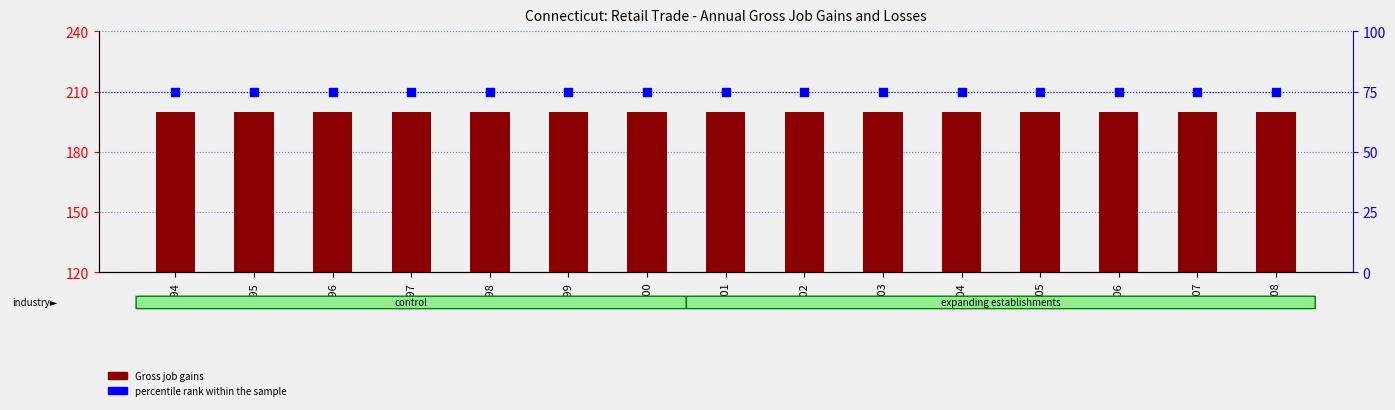

Which series contains the lowest Y value?

percentile rank within the sample